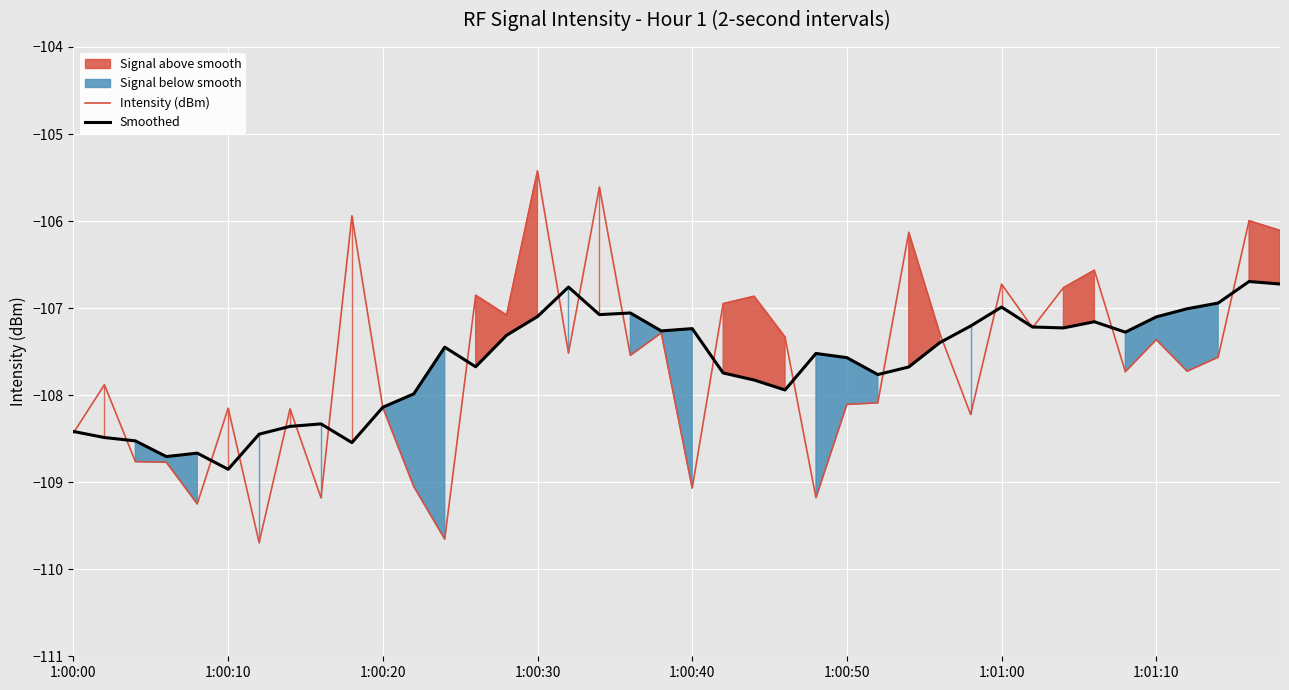

Which category has the highest value in the Intensity (dBm) series?

1:00:30